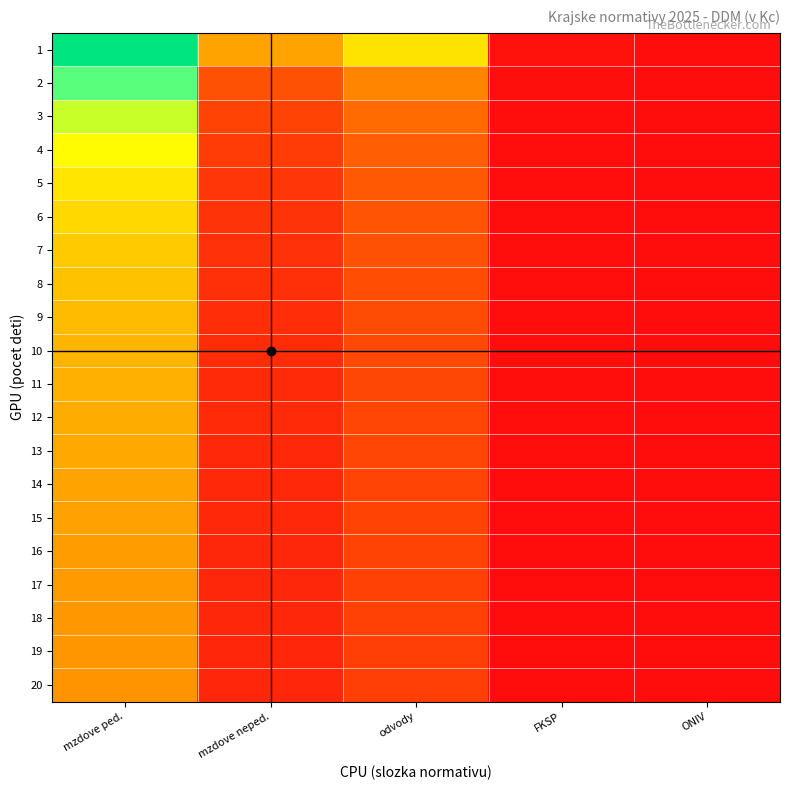

Rank the series by their maximum value, from highest to lowest.

1, 2, 3, 4, 5, 6, 7, 8, 9, 10, 11, 12, 13, 14, 15, 16, 17, 18, 19, 20